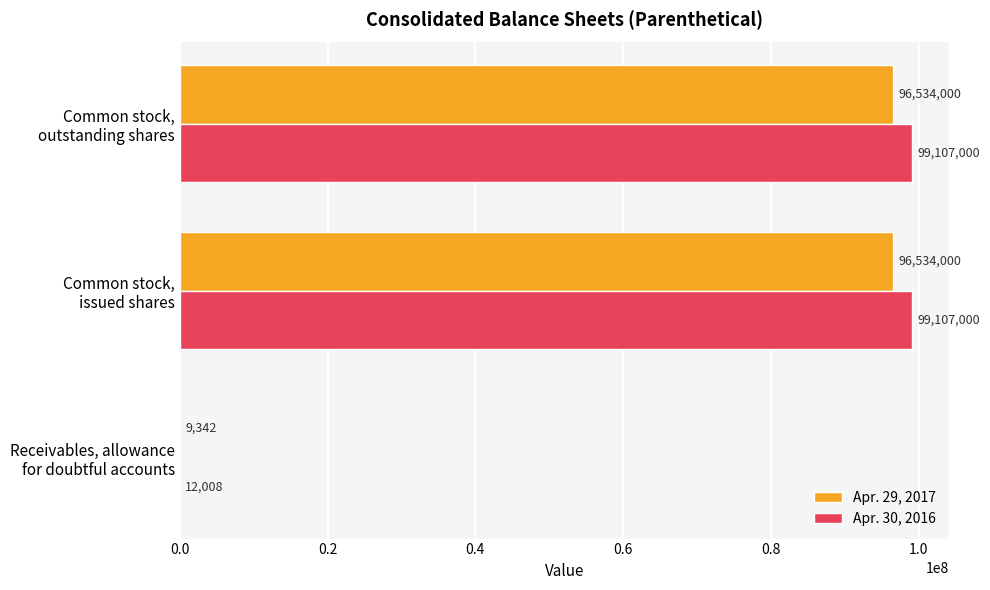

Which series has the largest total across all categories?

Apr. 30, 2016